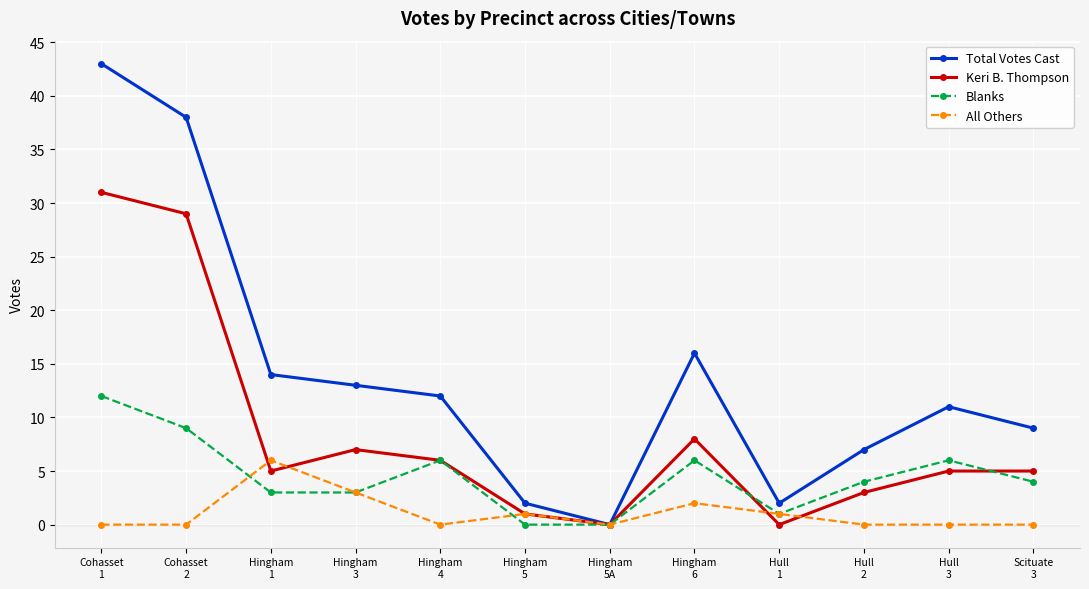

Does the chart display data point markers on the line(s)?

Yes